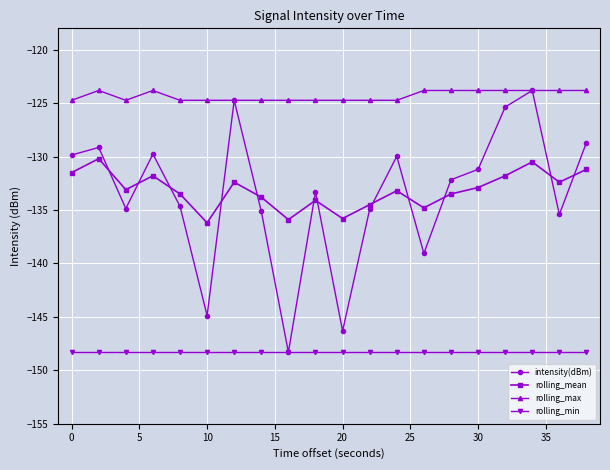

Does the chart have visible grid lines?

Yes